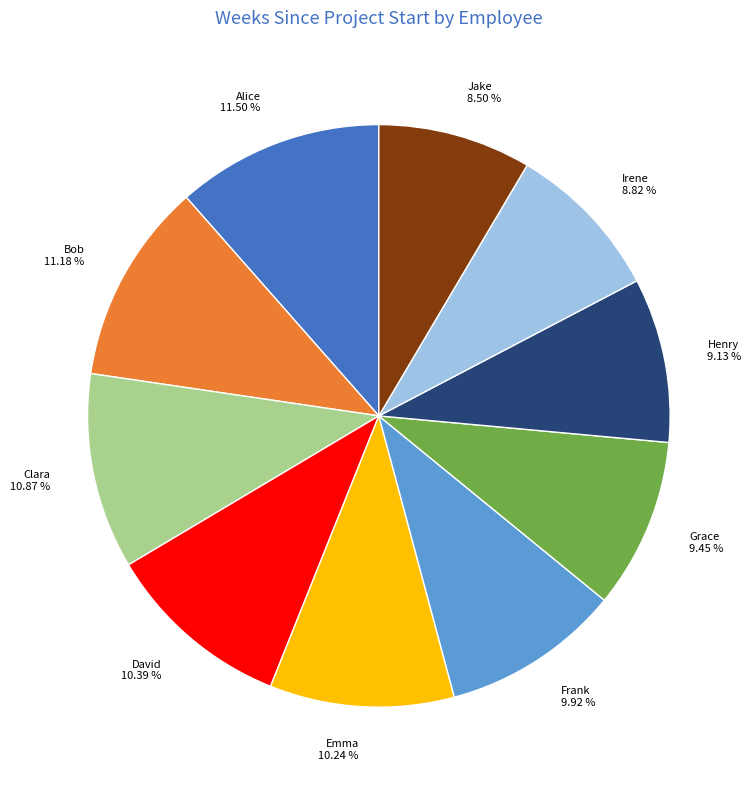

Approximately how many times larger is the value at Frank compared to Jake?

1.2